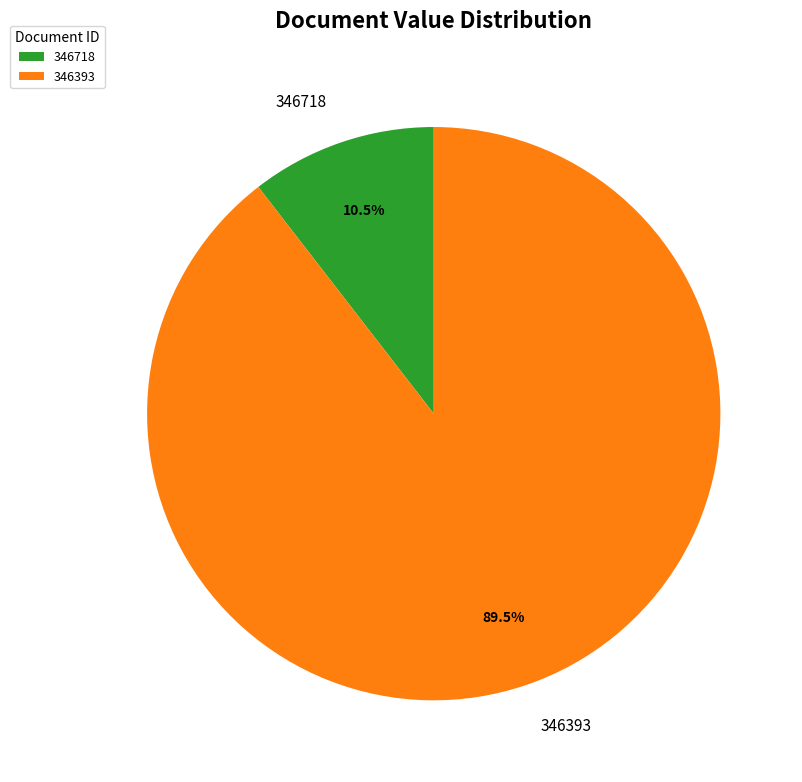

How many slices are in this pie chart?

2